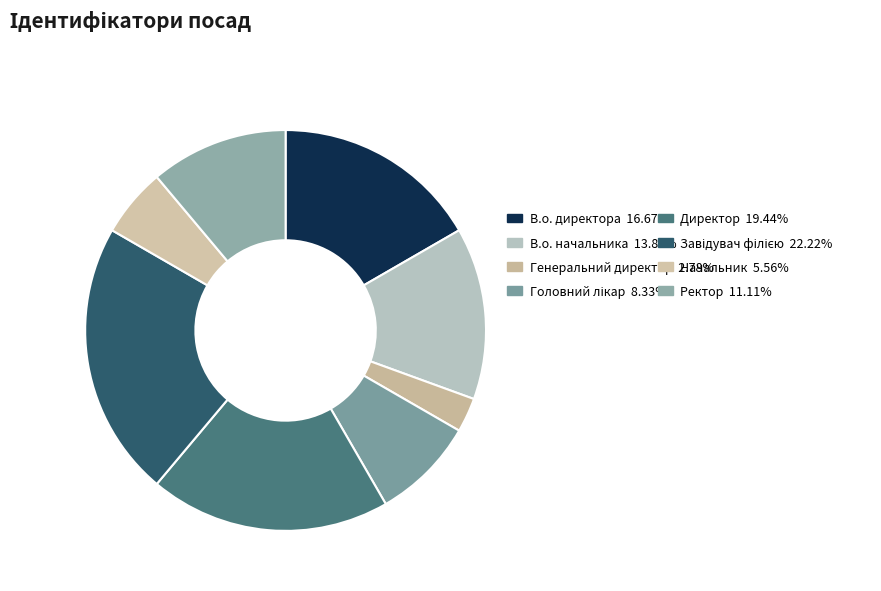

How many segments does this pie chart have?

8